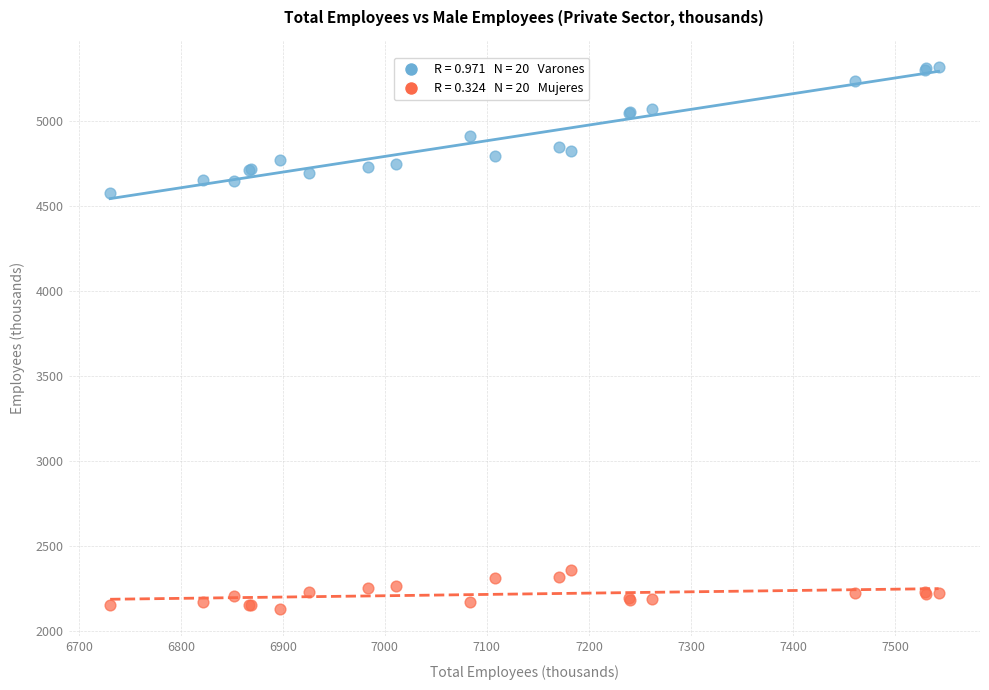

Across all series, what Y value is closest to 3724?

4577.4